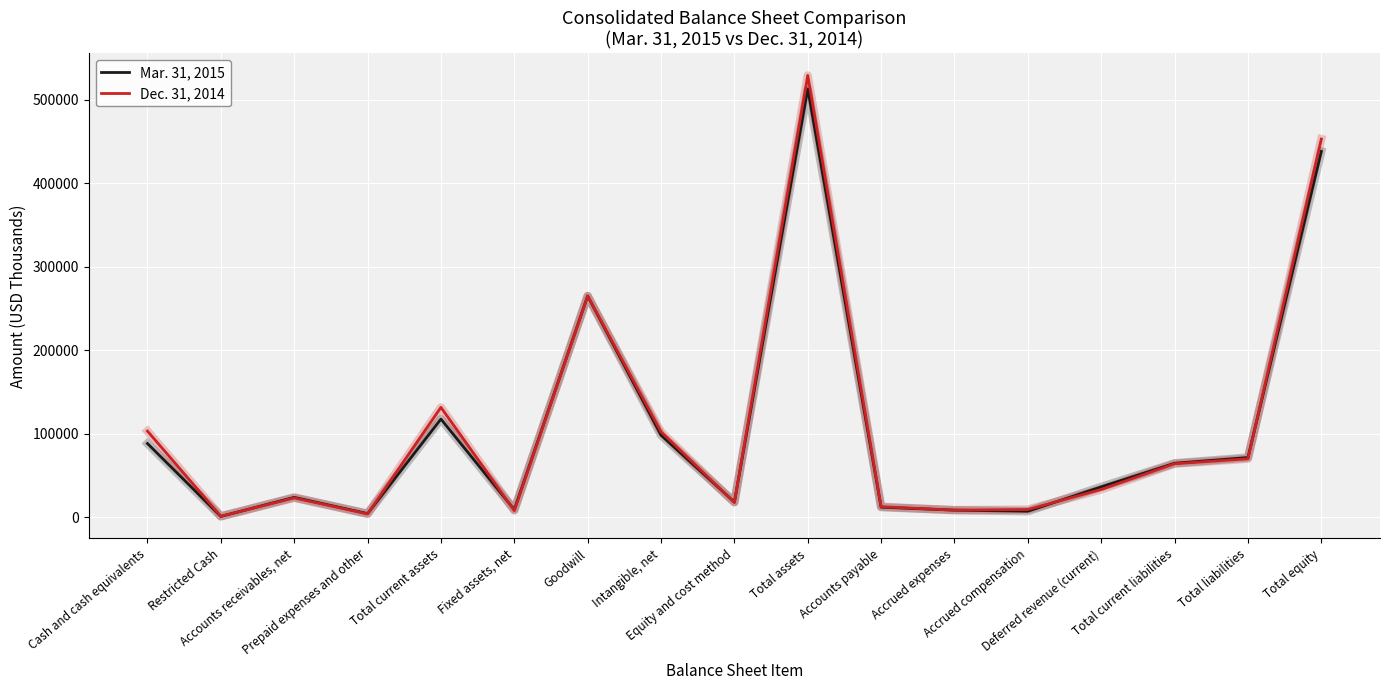

The Mar. 31, 2015 series shows 98309 at Intangible, net. True or false?

True